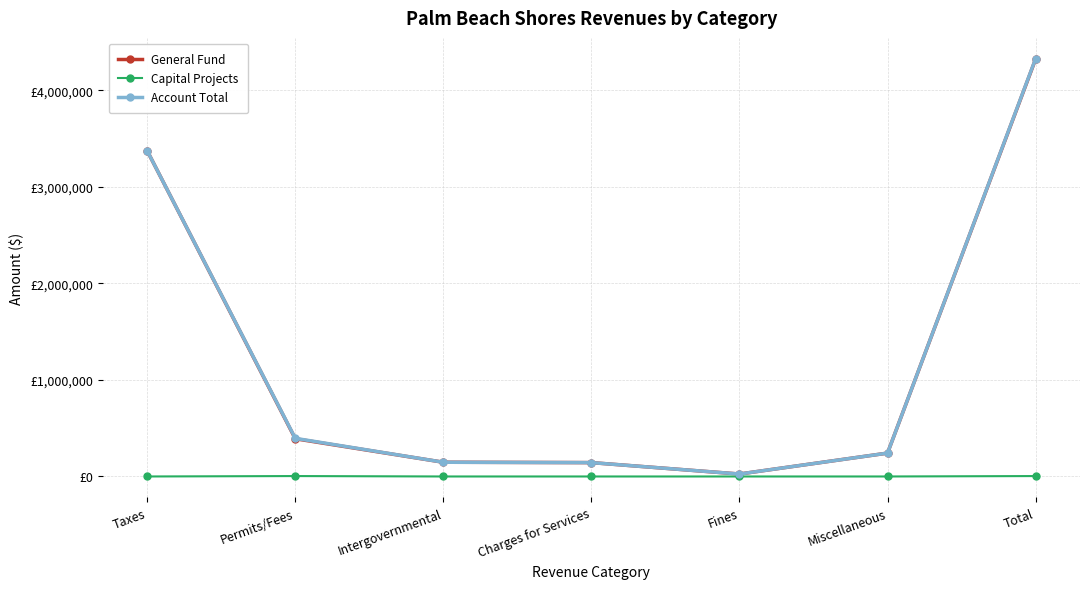

Between Fines and Total, which series saw the biggest shift?

Account Total